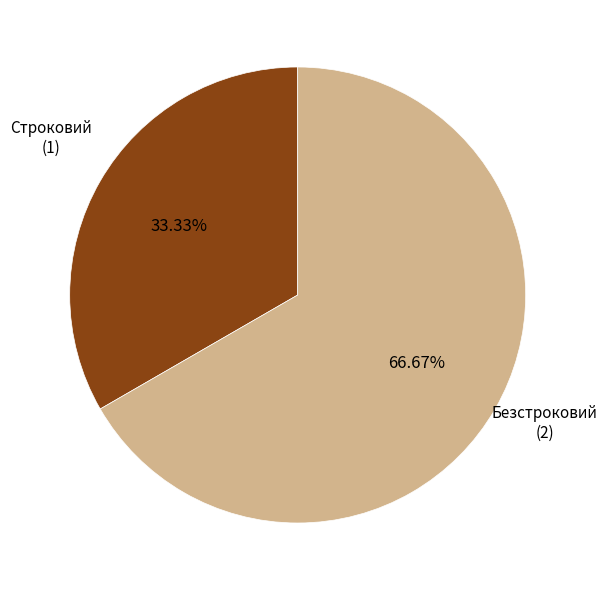

How many segments does this pie chart have?

2